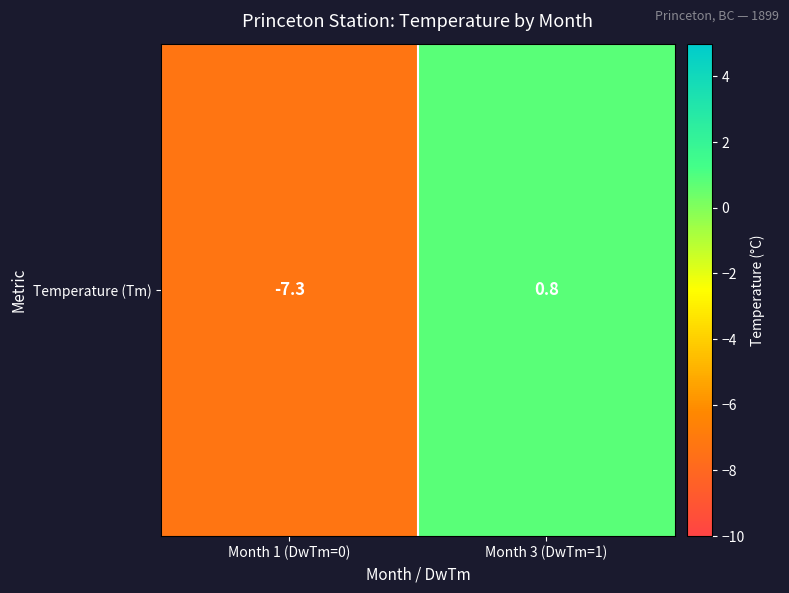

Count the number of categories in the chart.

2